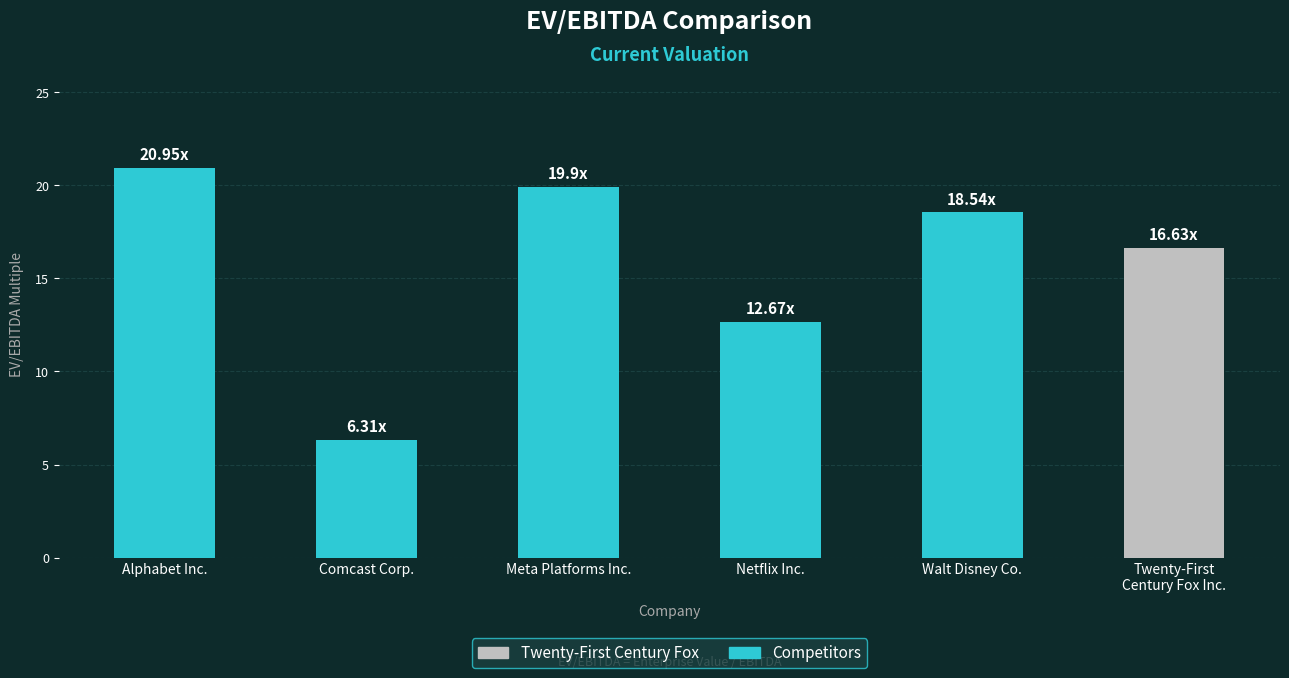

How many distinct data groups are displayed?

1